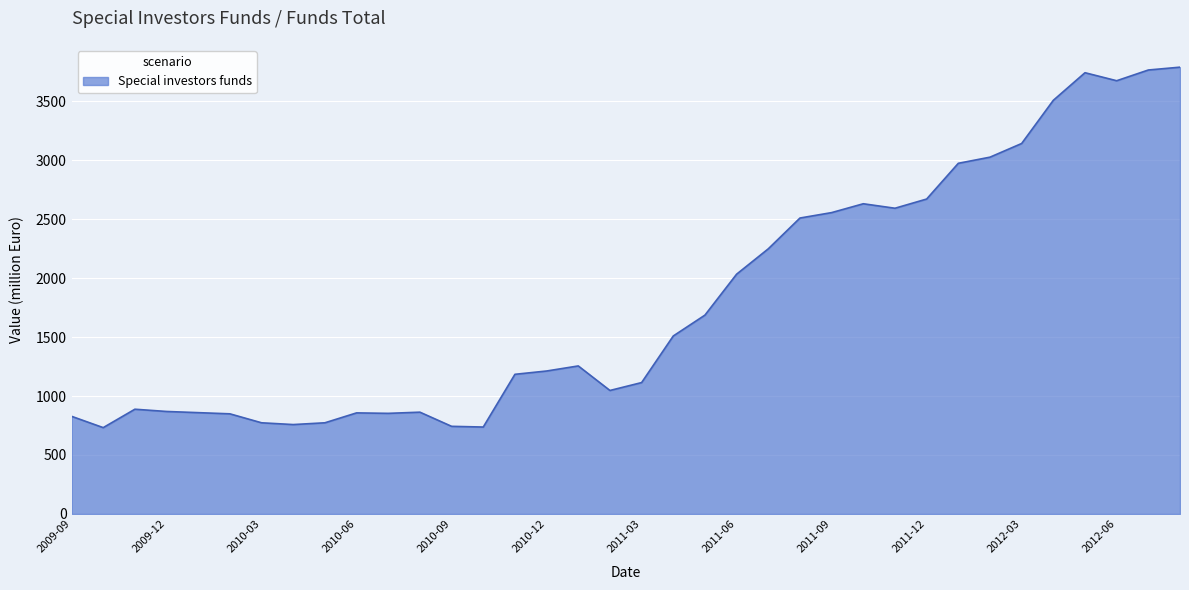

What is the difference between the maximum and minimum values?

3056